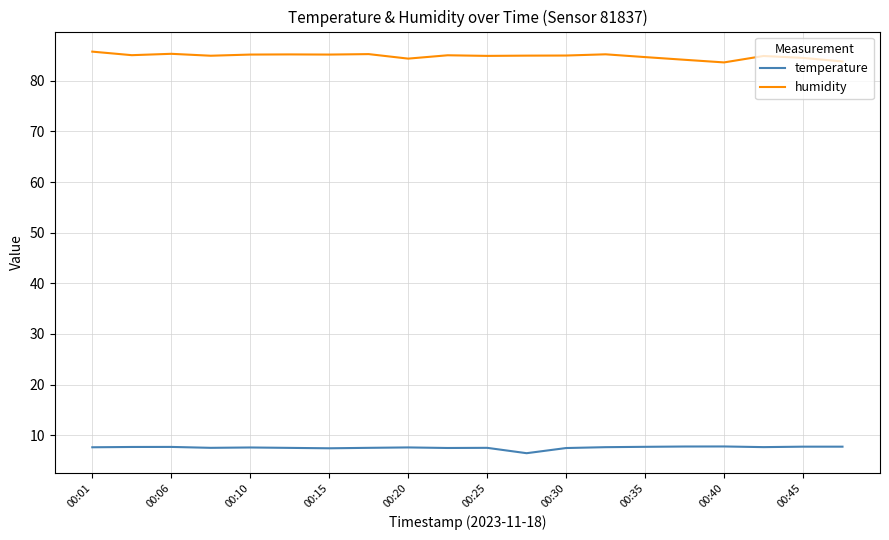

What is the greatest value displayed?

85.8